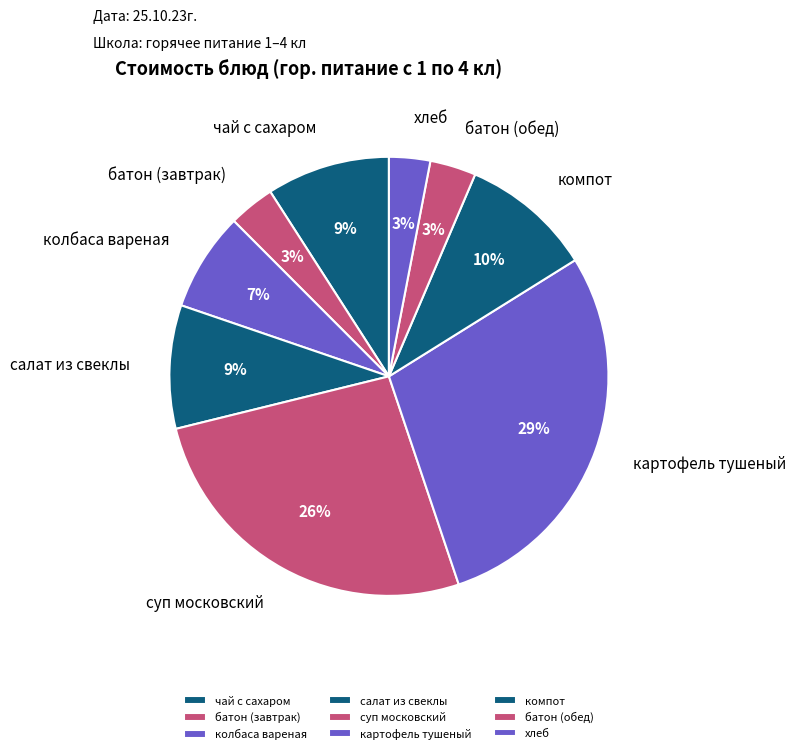

Which category has the biggest portion of the pie?

картофель тушеный